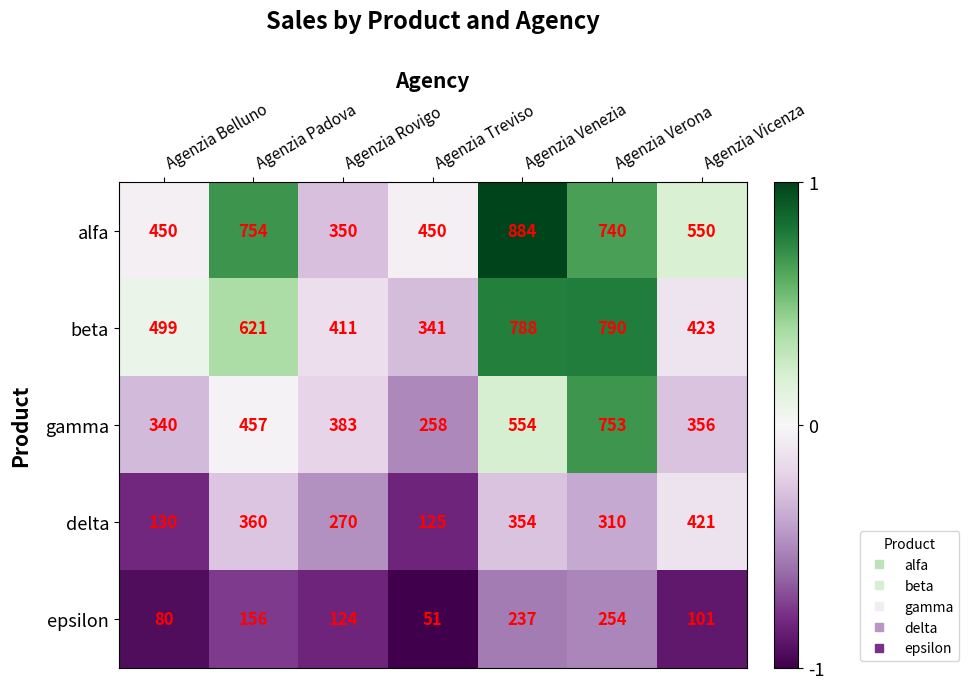

At which category does the chart reach its peak across all series?

Agenzia Venezia